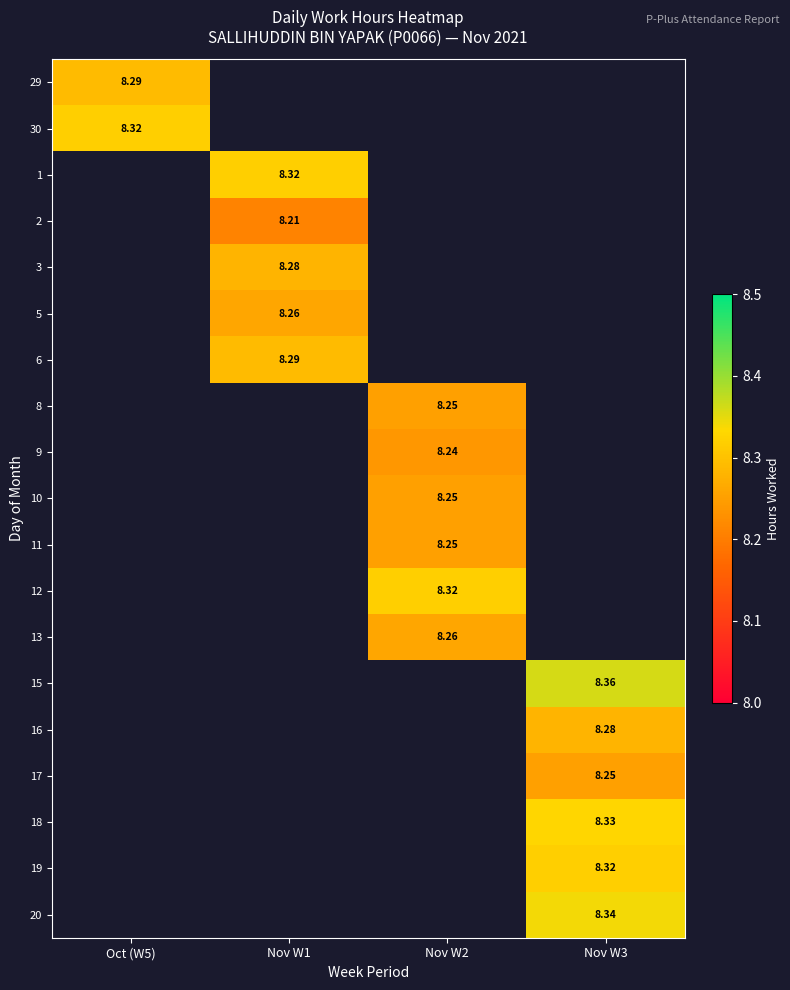

Is the value of 5 at Nov W1 greater than the value of 17 at Nov W3?

Yes